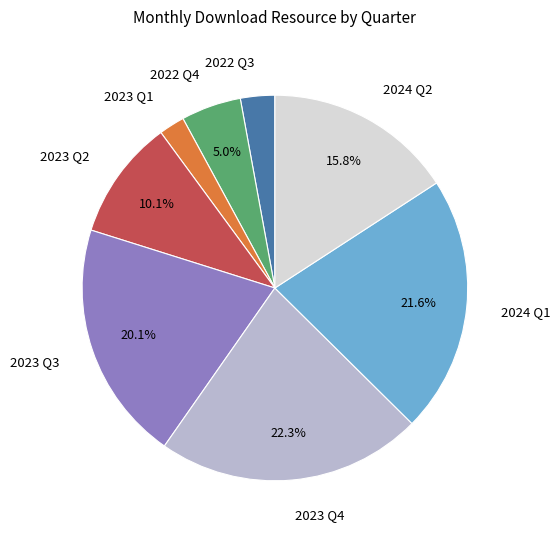

Which has a higher value, 2023 Q2 or 2023 Q1?

2023 Q2